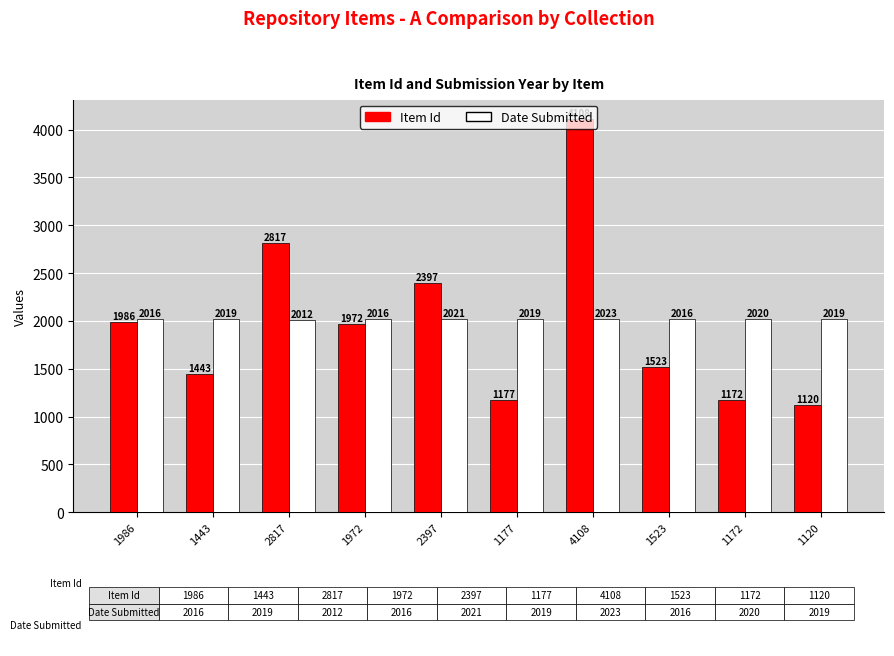

What is the value of the Date Submitted bar at the 7th from the left?

2023